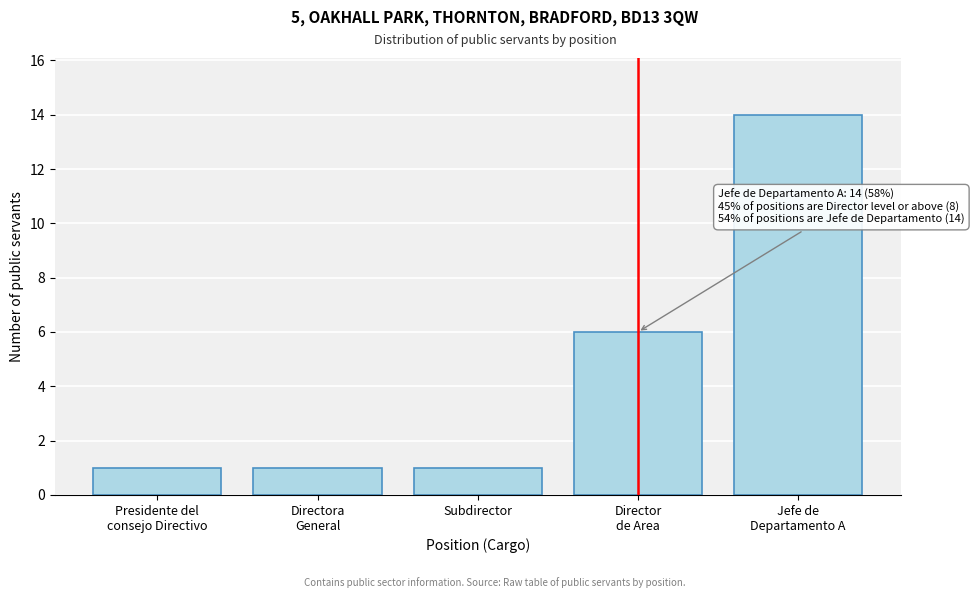

Reading left to right, what are all the values shown in this chart?

1	1	1	6	14